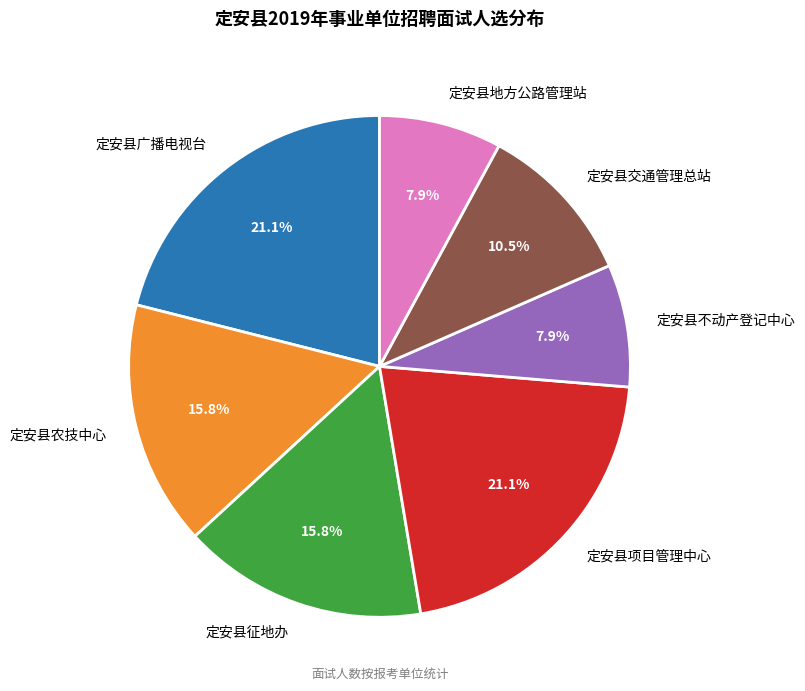

To the nearest percent, what percentage of the pie is 定安县项目管理中心?

21%